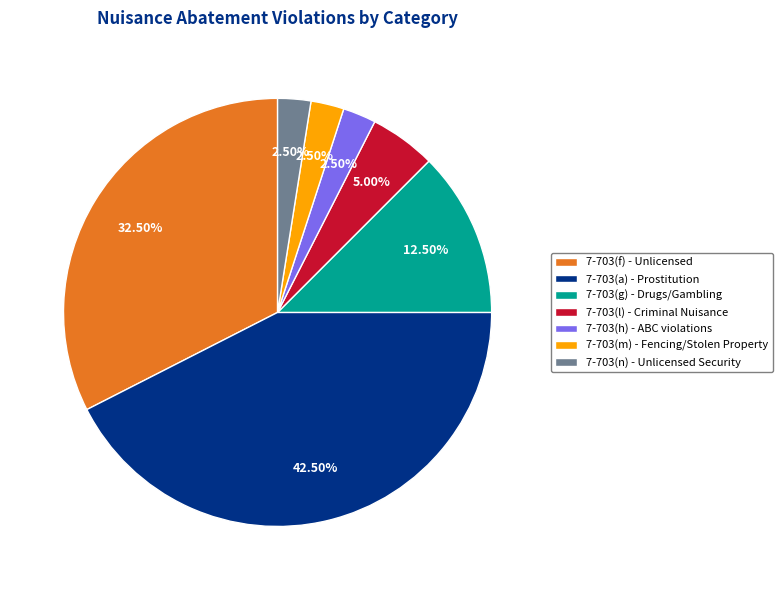

How much of the chart is everything except 7-703(h) - ABC violations?

97.5%